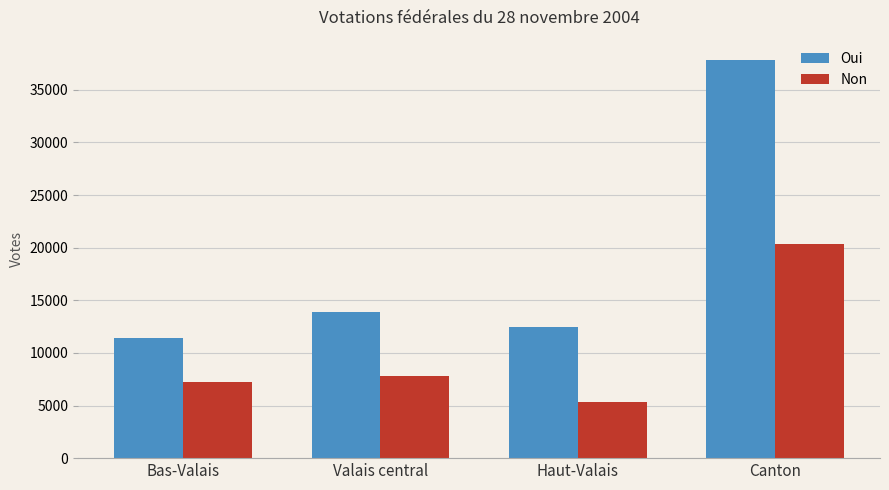

Reading left to right, extract all data points from this chart.

Oui: Bas-Valais=11458	Valais central=13921	Haut-Valais=12495	Canton=37874
Non: Bas-Valais=7266	Valais central=7819	Haut-Valais=5296	Canton=20381